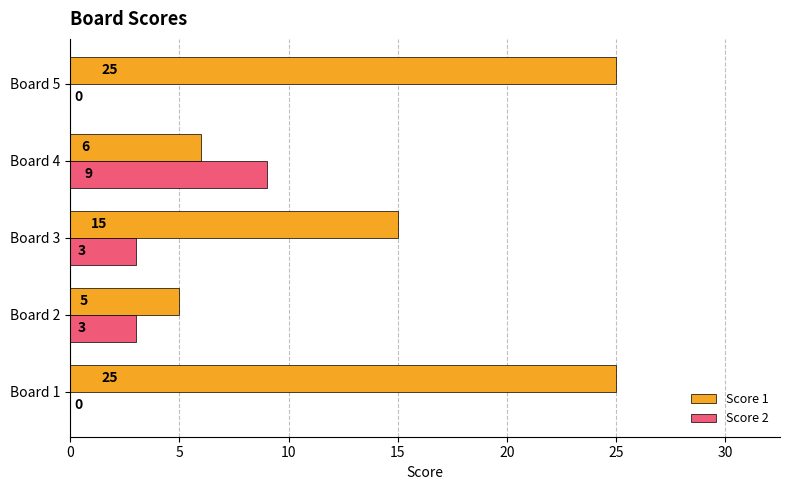

What is the total value across all series at Board 5?

25